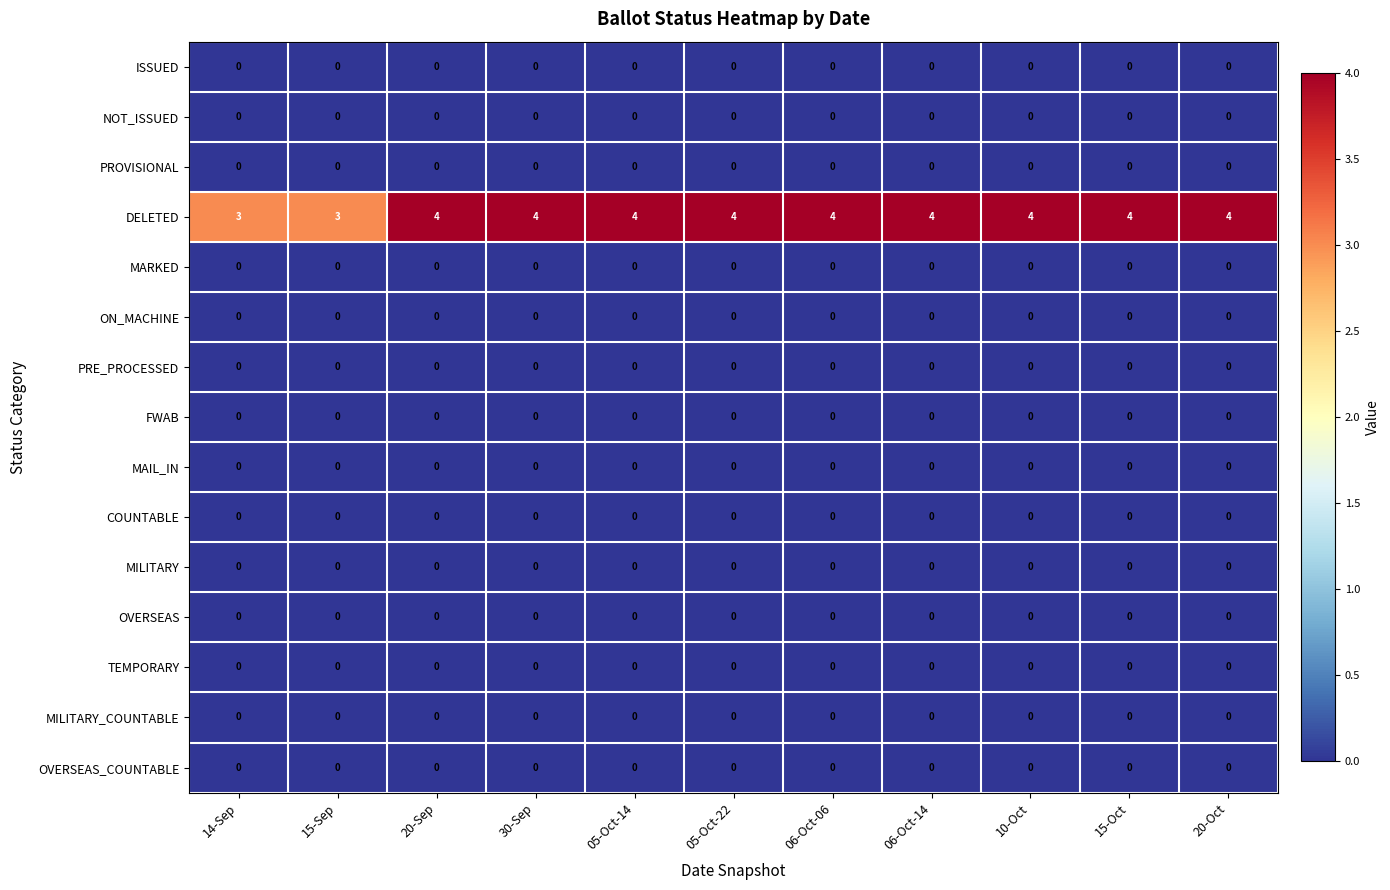

At how many categories does at least one series exceed 0?

11